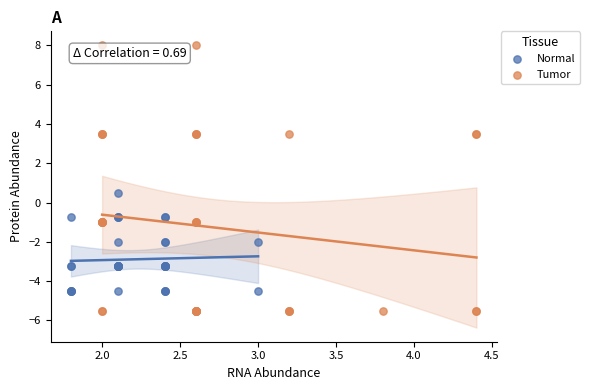

Which series reaches the minimum Y coordinate?

Tumor